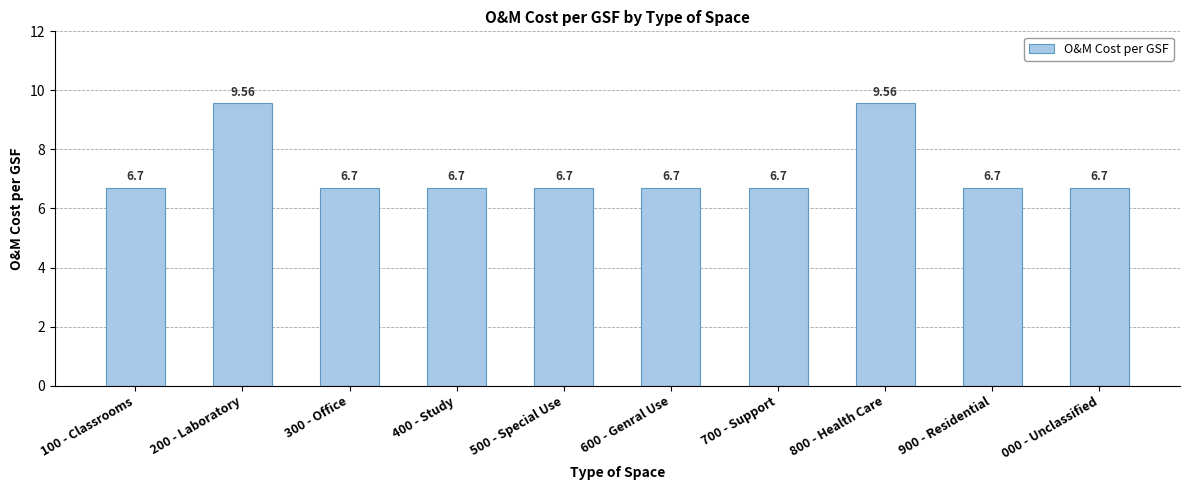

The chart shows a value of 15.1 at 200 - Laboratory. True or false?

False